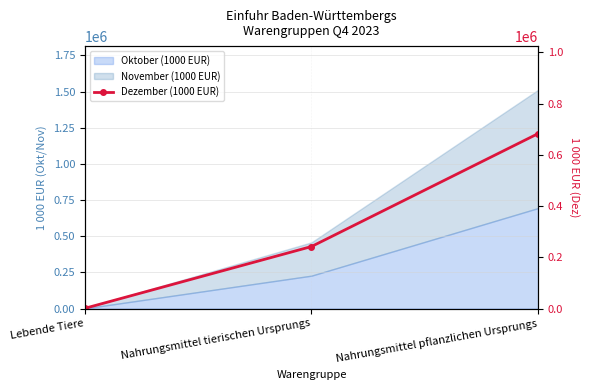

Count the number of categories in the chart.

3